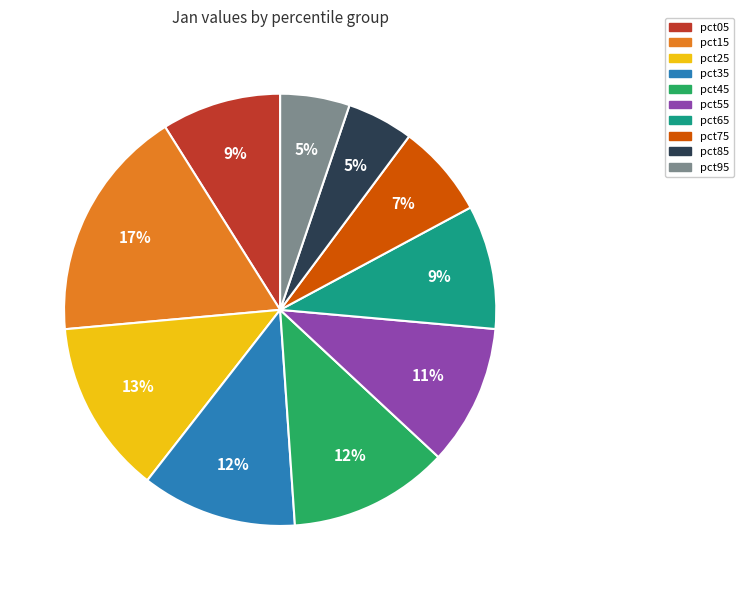

Which has a higher value, pct25 or pct05?

pct25